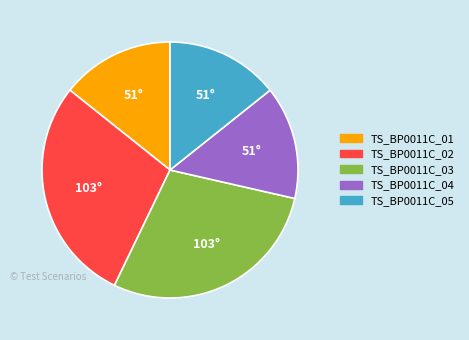

Combined, do TS_BP0011C_04 and TS_BP0011C_05 account for over 50%?

No